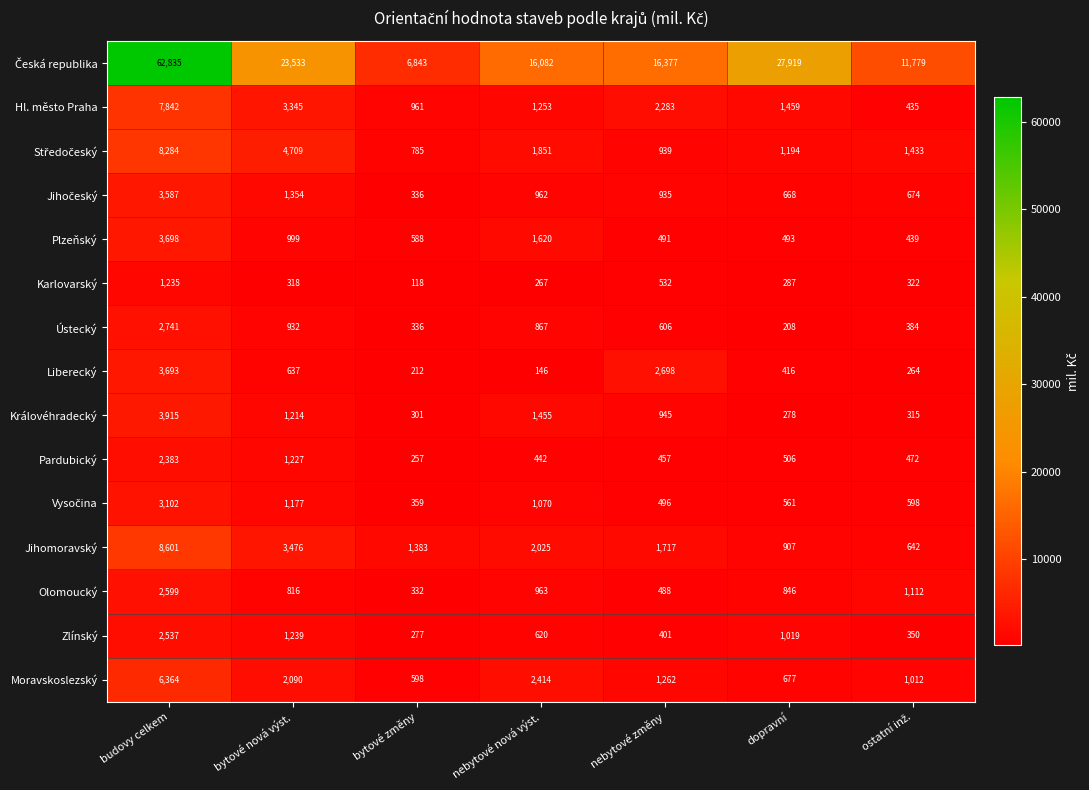

What is the approximate value of Moravskoslezský at dopravní?

677